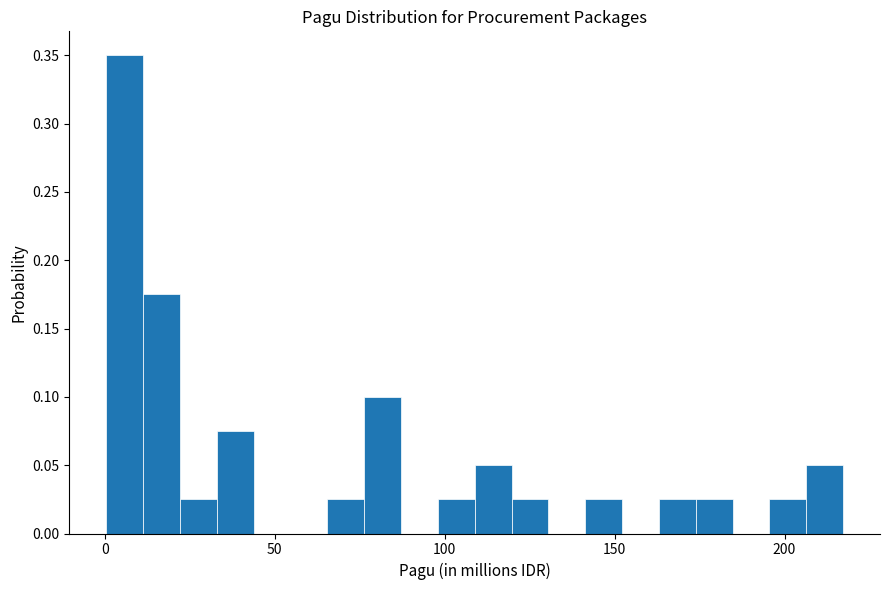

Read against the x-axis, roughly where is the centre of the tallest bar?

5